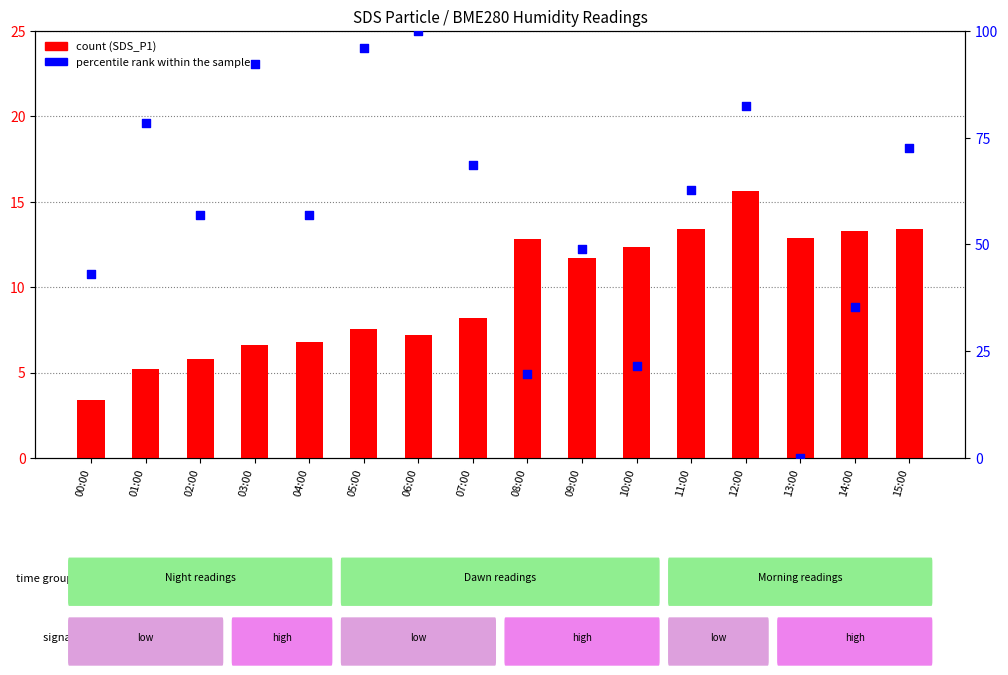

What is the total value across all series at 05:00?

103.6